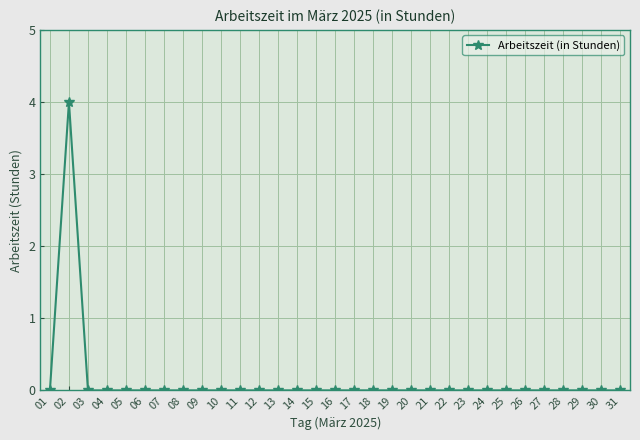

How many categories are shown in the chart?

31